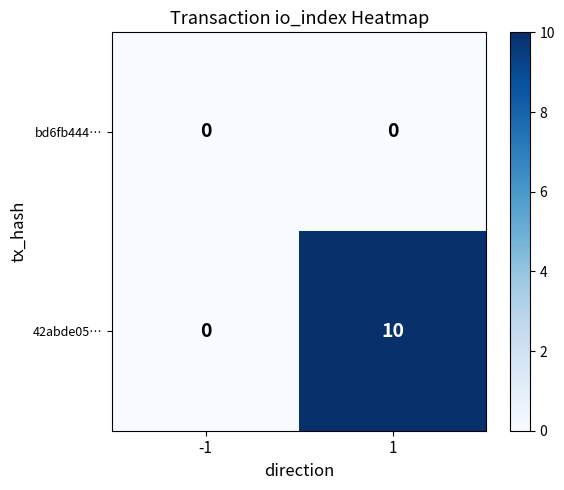

Which series has the largest total across all categories?

42abde05…